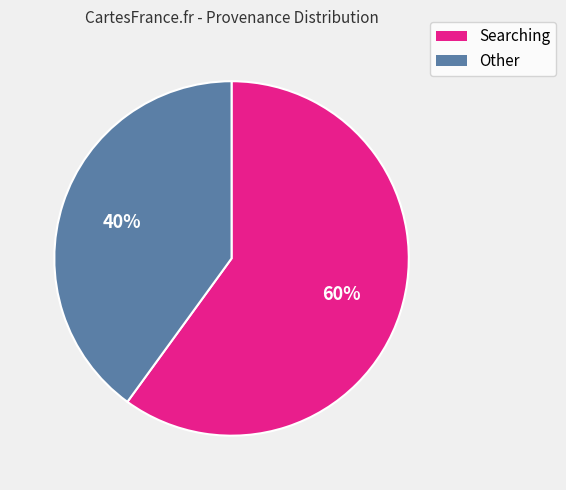

The Other slice represents 40% of the pie. True or false?

True